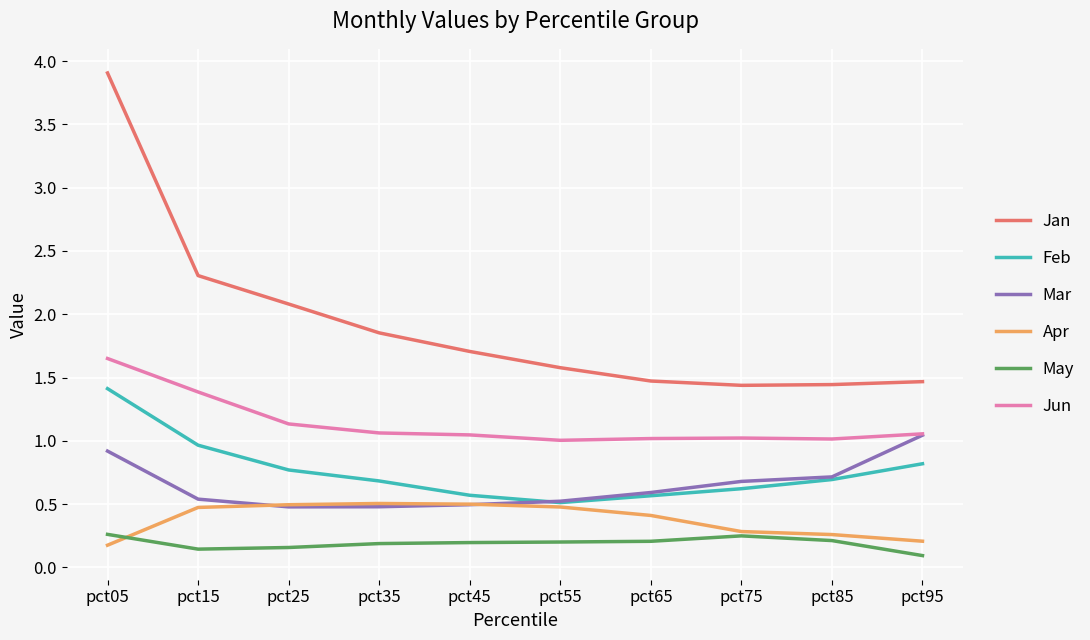

Is the value of Mar at pct75 greater than the value of Jan at pct55?

No